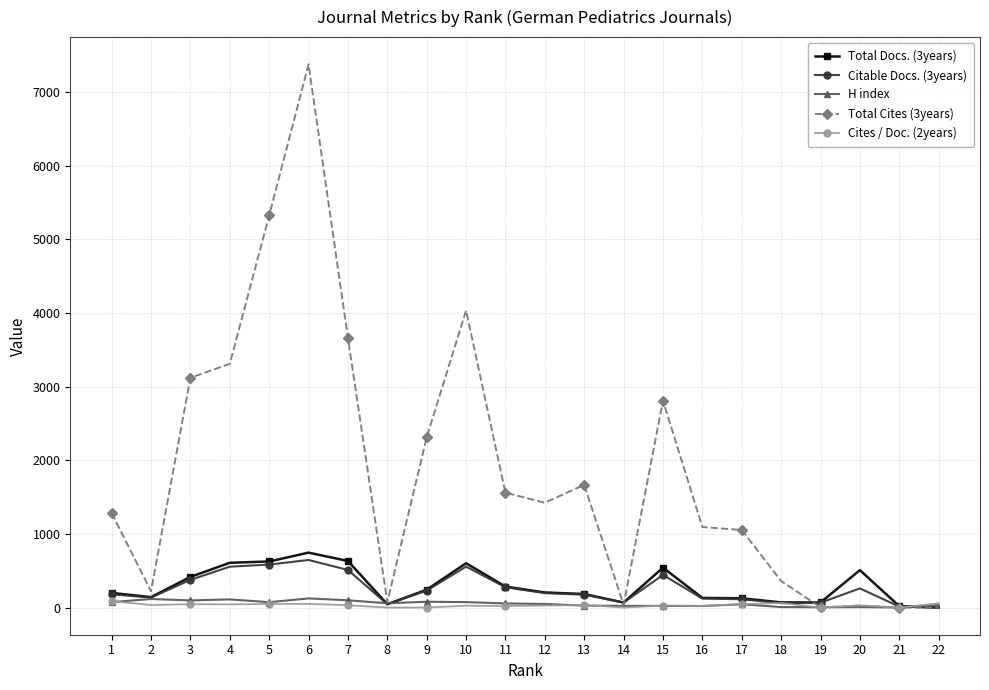

What is the difference between the maximum and minimum values in the H index series?

123